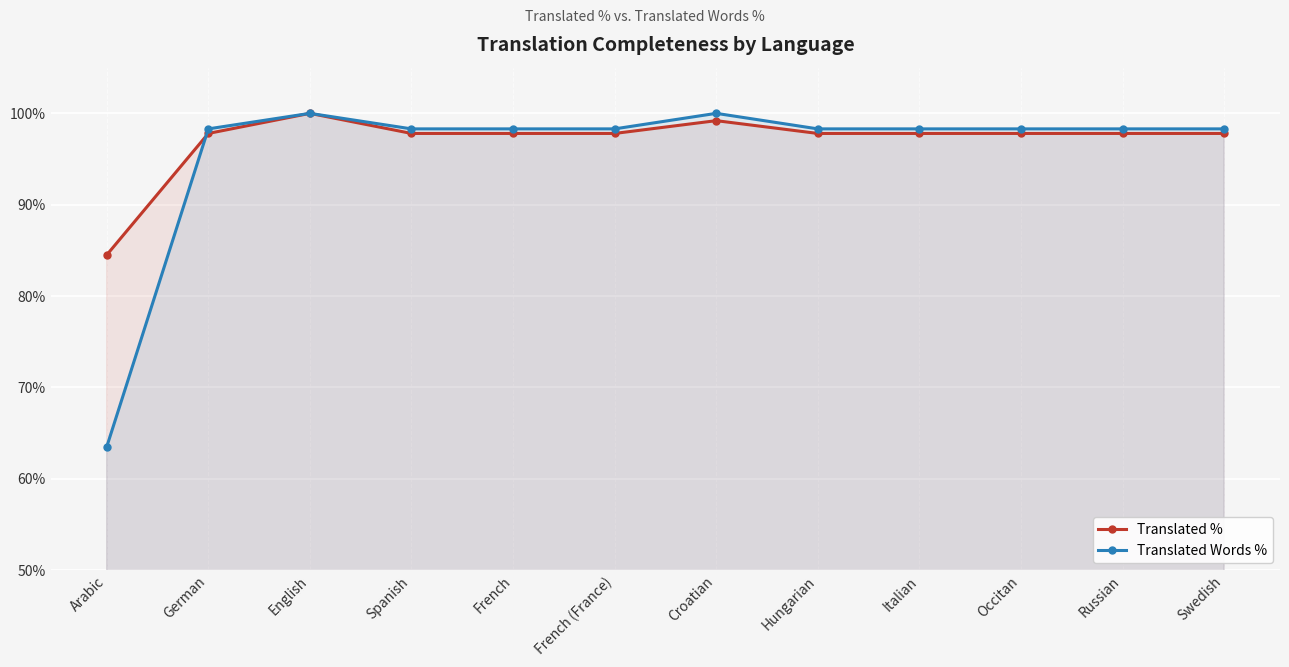

What is the sum of the Translated % values at Croatian and Russian?

197.0